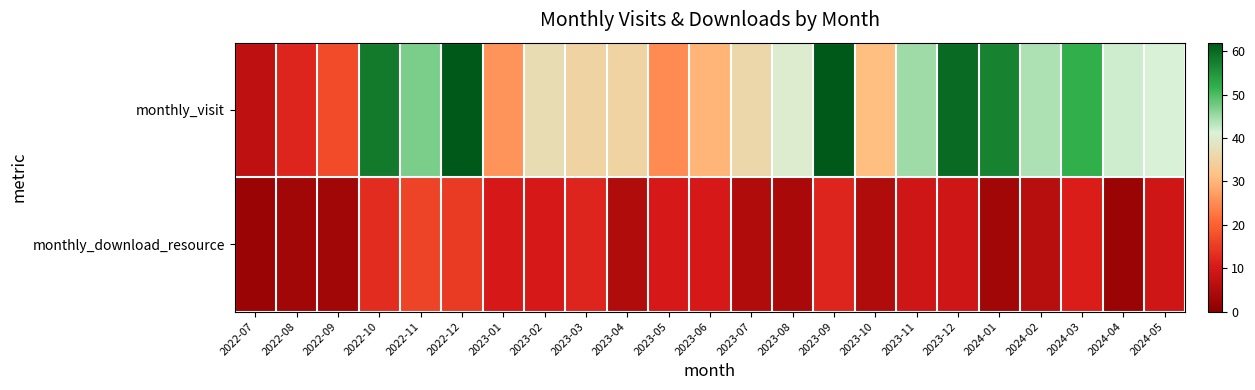

Which has a higher value, 2023-12 or 2023-07?

2023-12